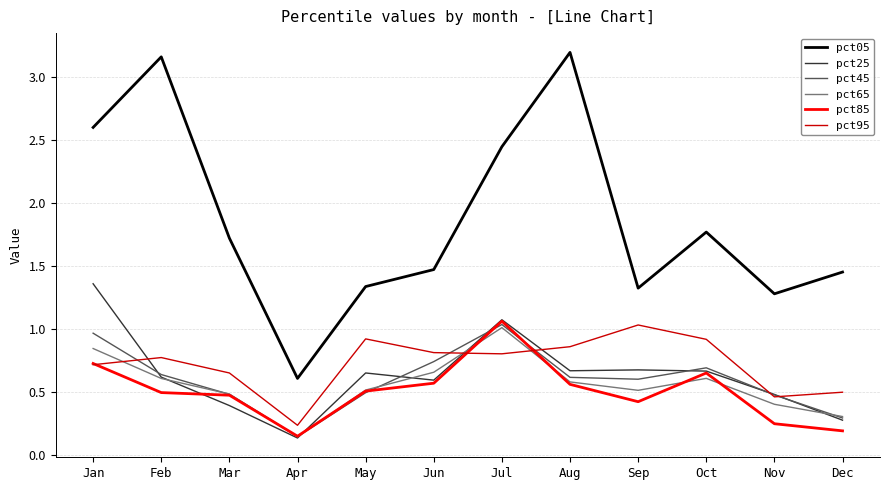

True or false: pct25 has more than 1 interior local peaks.

True